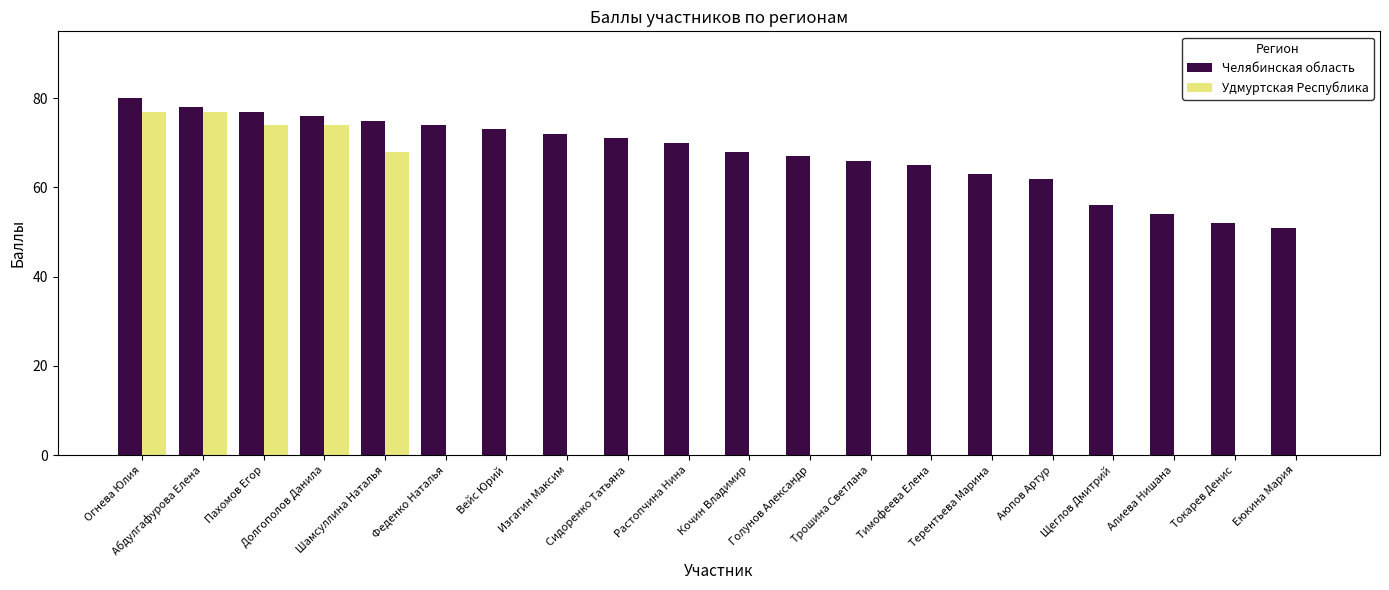

What is the sum of all Удмуртская Республика values?

370